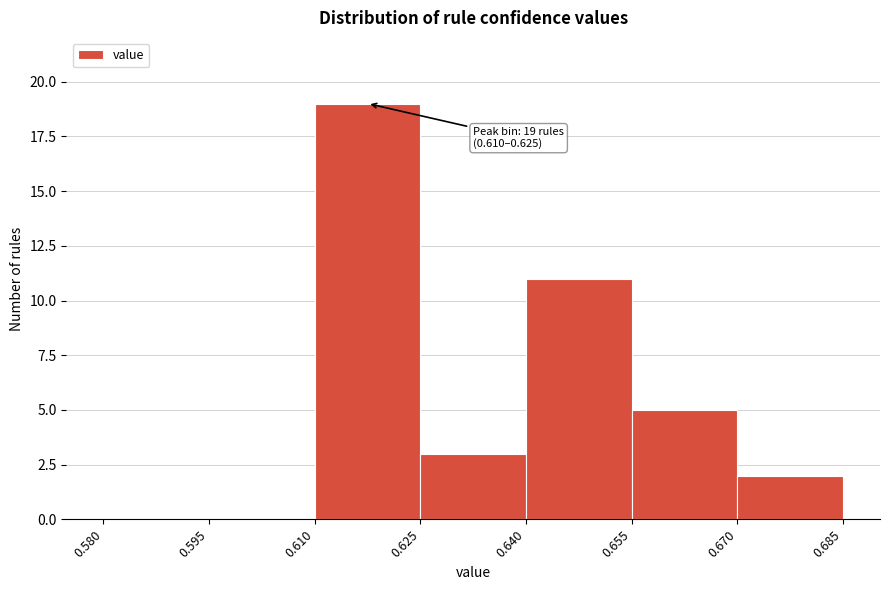

Which range on the x-axis has the tallest bar?

0.610 to 0.625